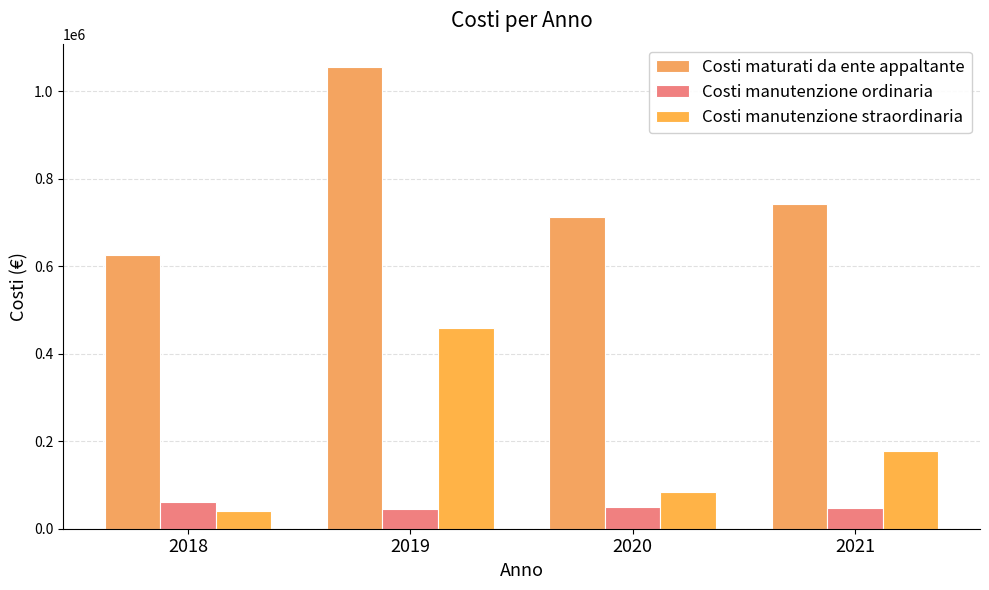

How many bars are there in total?

12